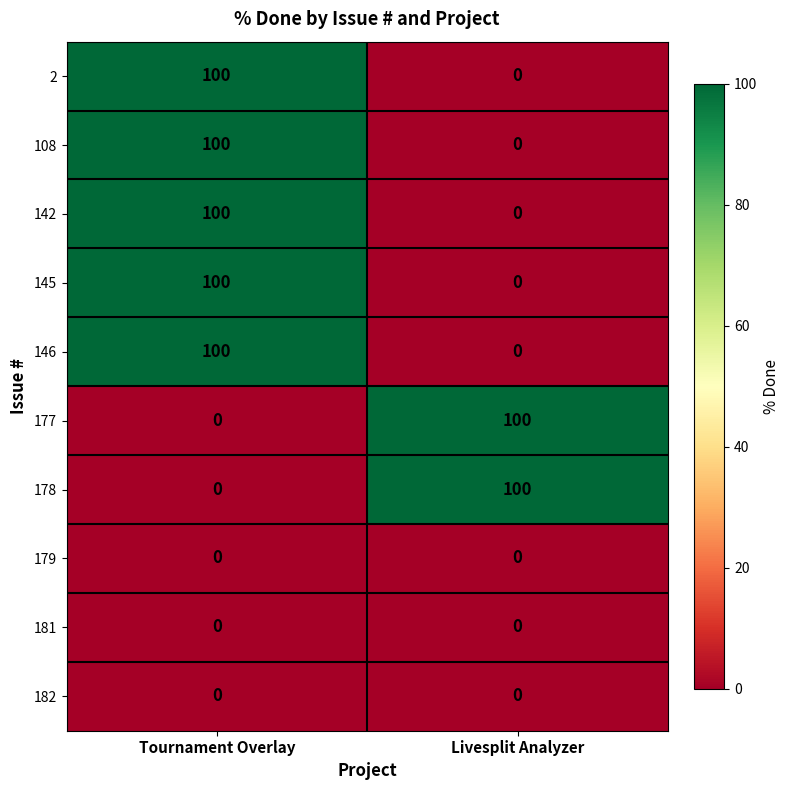

Reading right to left, what are all the values shown in this chart?

2: 0	100
108: 0	100
142: 0	100
145: 0	100
146: 0	100
177: 100	0
178: 100	0
179: 0	0
181: 0	0
182: 0	0